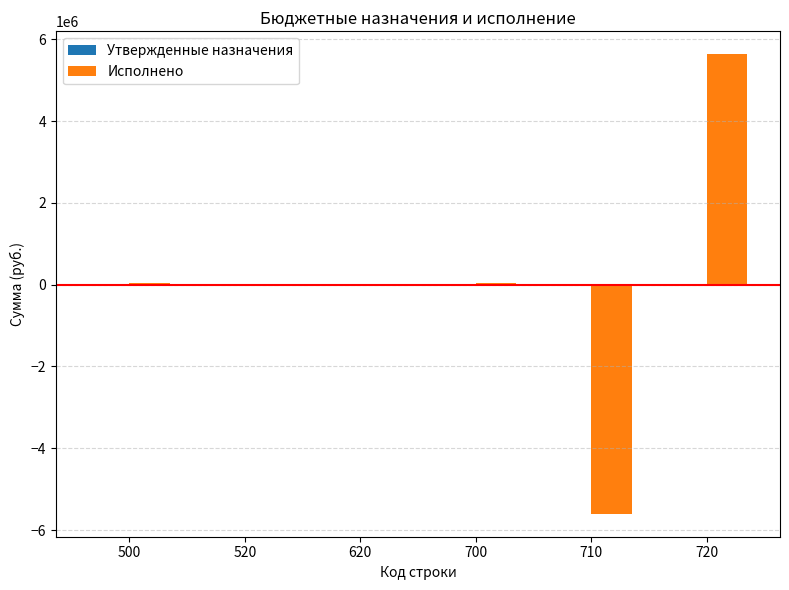

What is the maximum value shown in the chart?

5630581.7